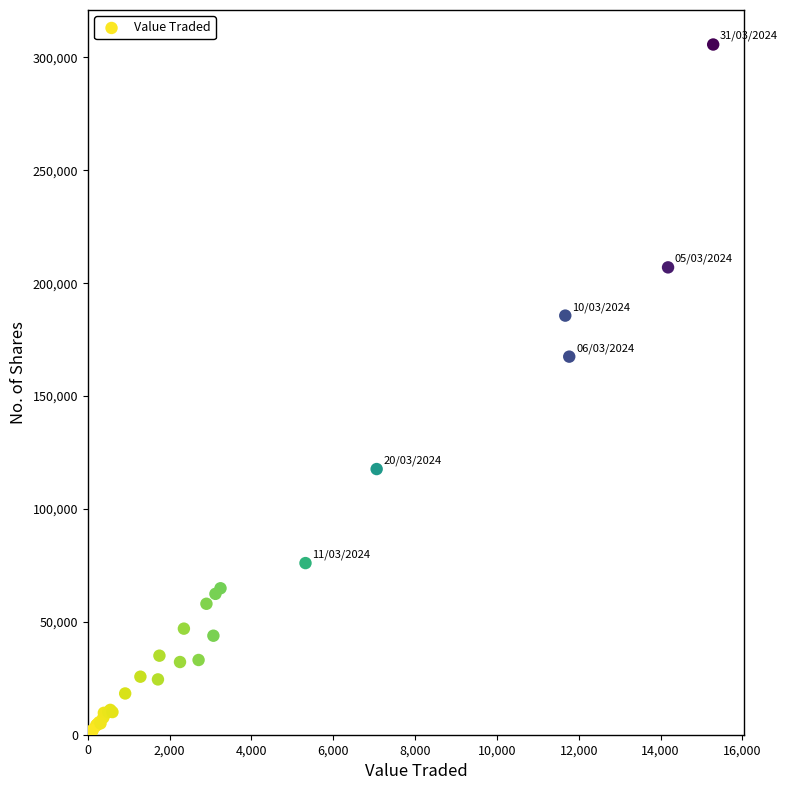

What Y value in the scatter plot is closest to 152870?

167457